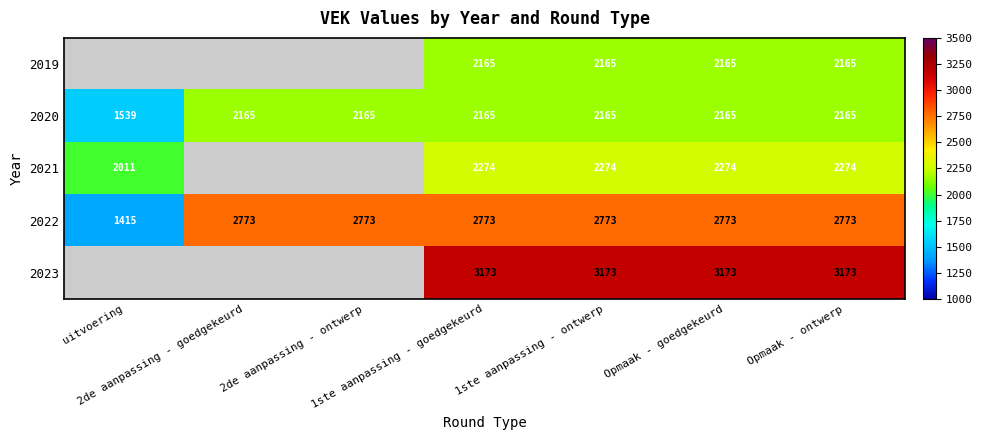

What is the sum of all 2022 values?

18053